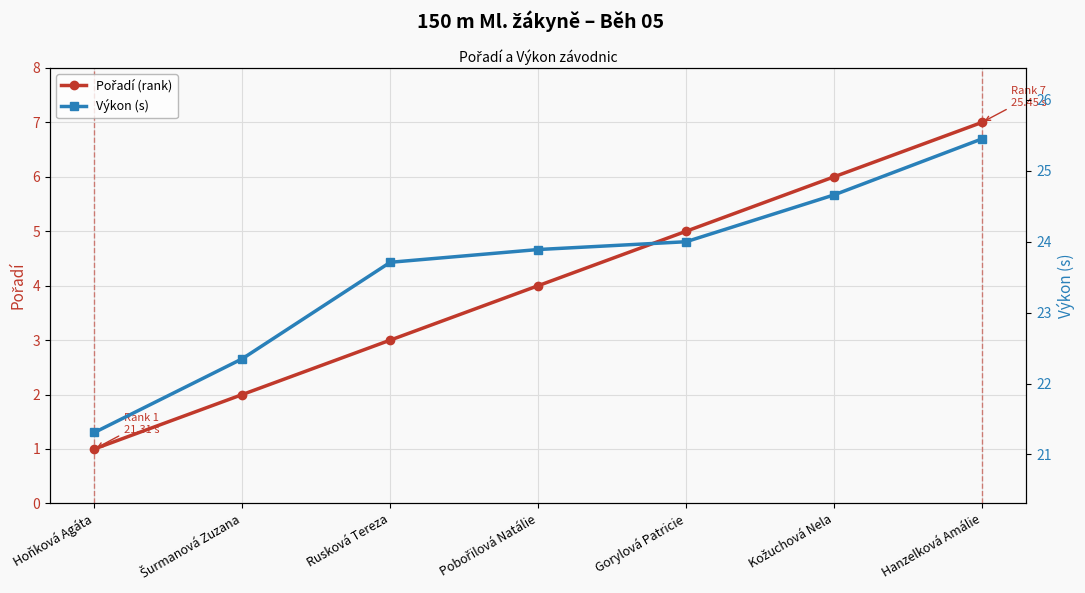

What are all the series names shown in the legend?

Pořadí (rank), Výkon (s)